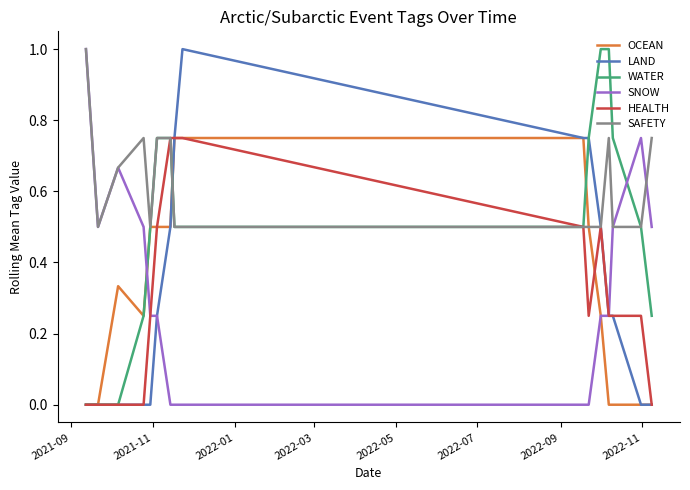

What is the lowest value of the SAFETY series?

0.5